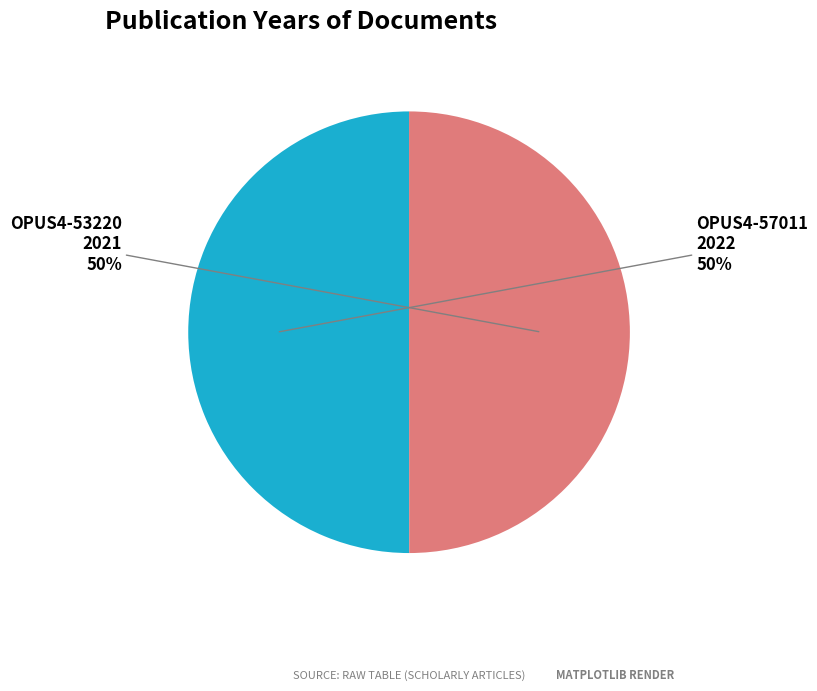

To the nearest percent, what is the average slice percentage?

50%